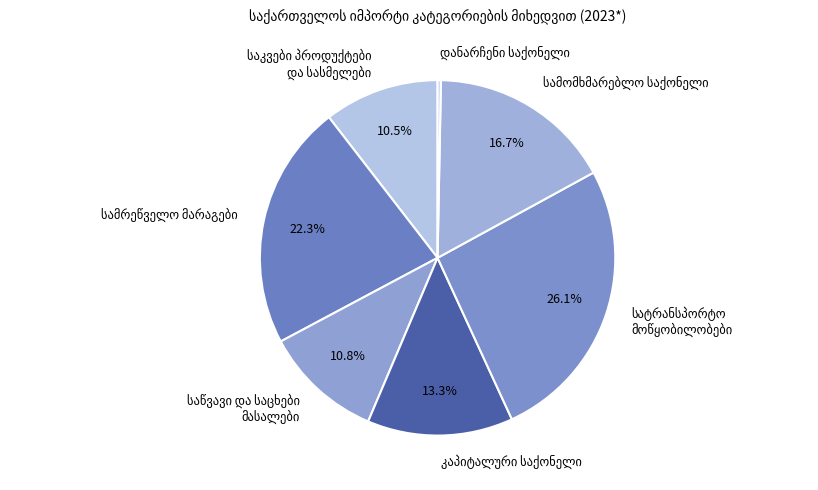

Is there a majority slice in this chart?

No